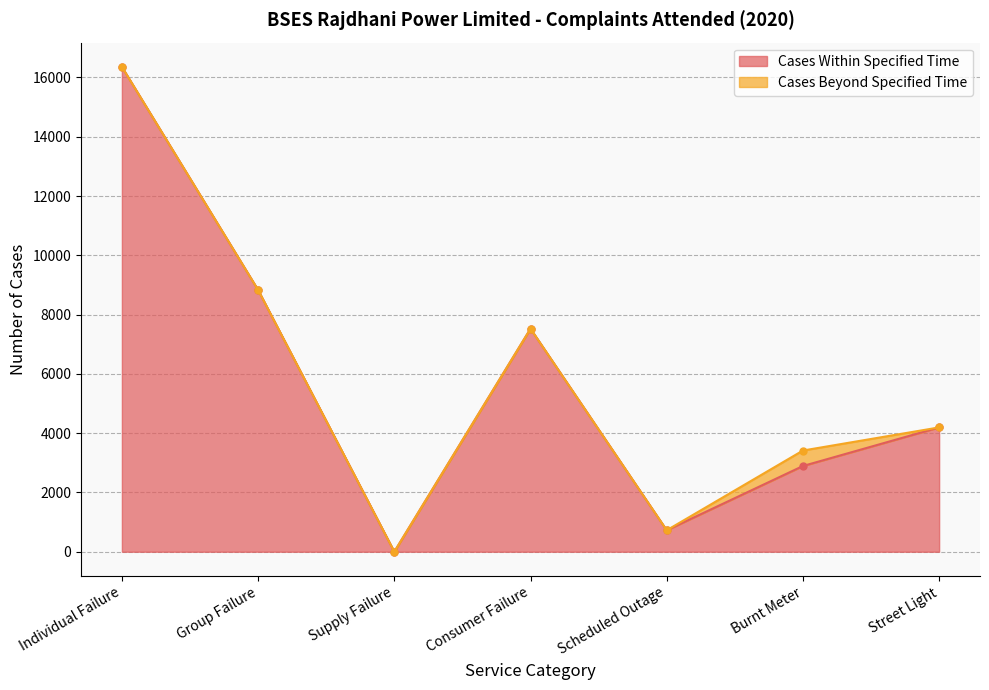

Does the chart have visible grid lines?

Yes